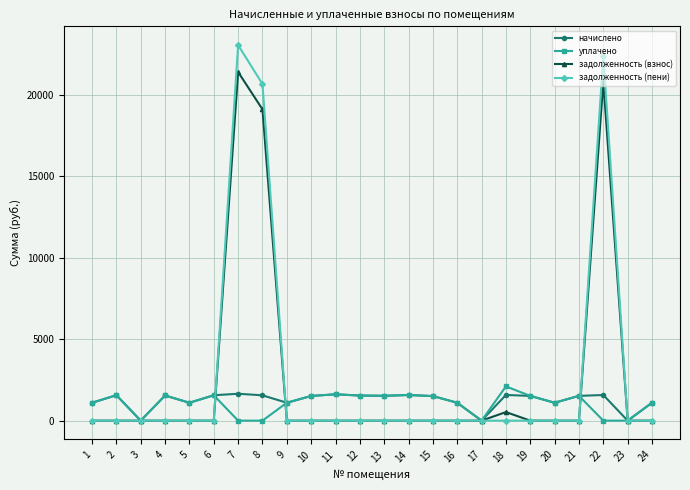

How many values in the задолженность (взнос) series exceed 0?

4